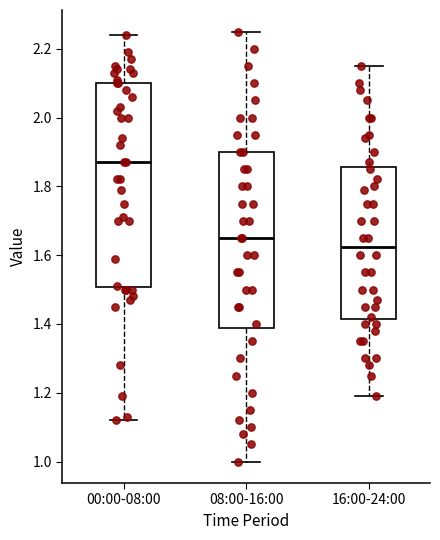

Comparing the boxes themselves (not the whiskers), which one is the tallest?

00:00-08:00